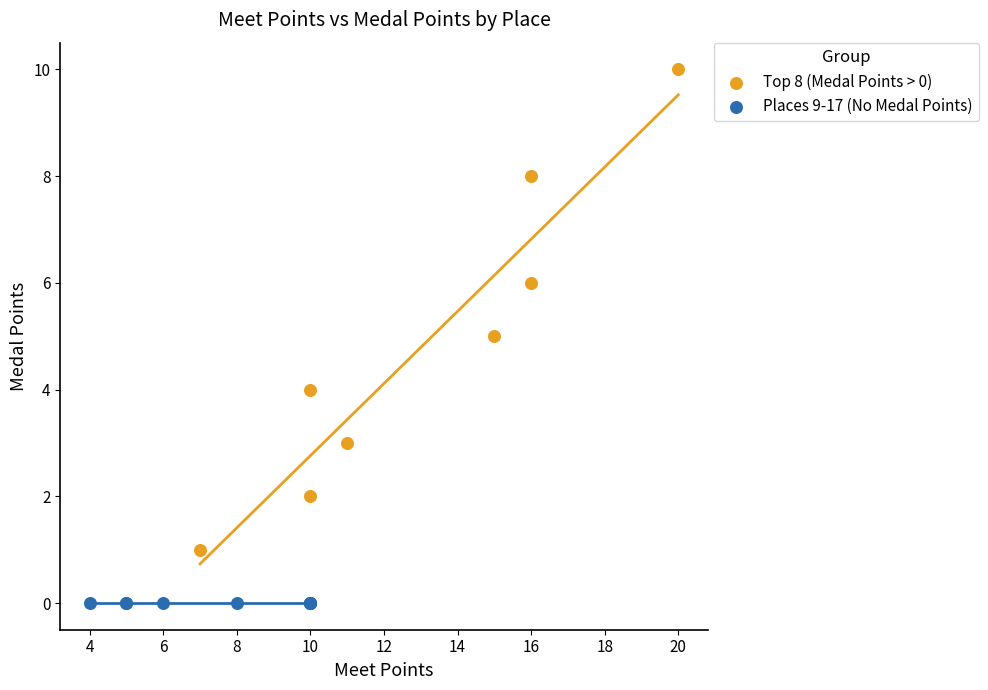

Which series contains the lowest Y value?

Places 9-17 (No Medal Points)